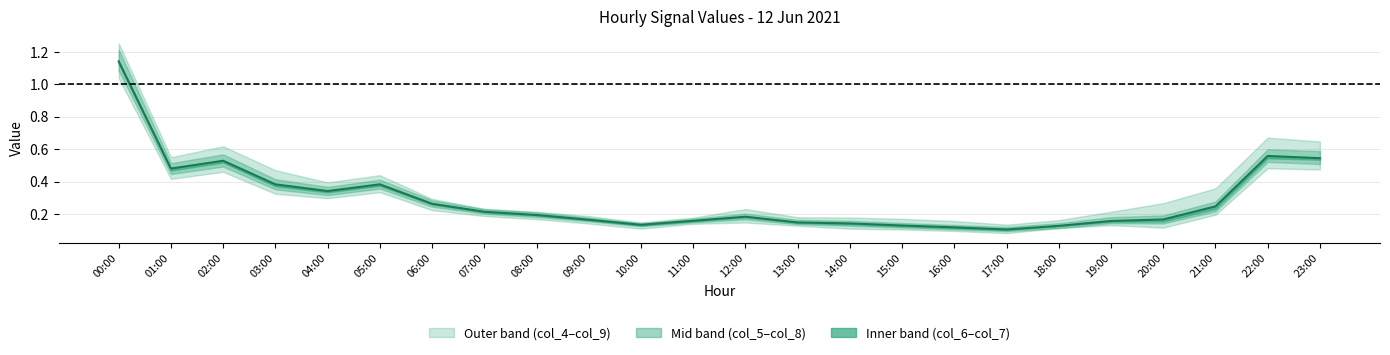

What is the maximum value shown in the chart?

1.1